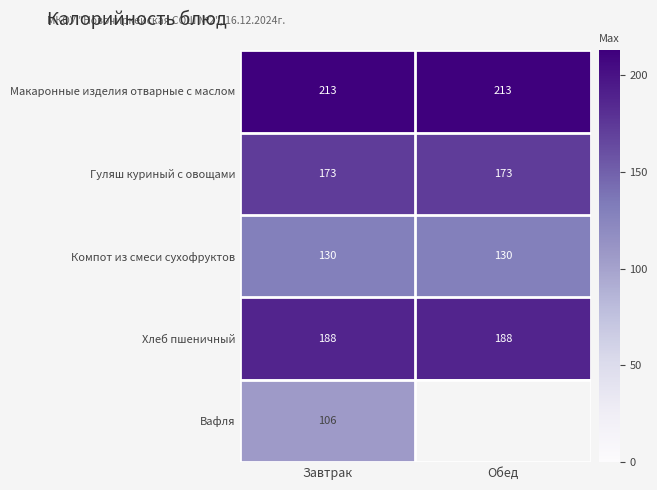

Count the number of data series in this chart.

5